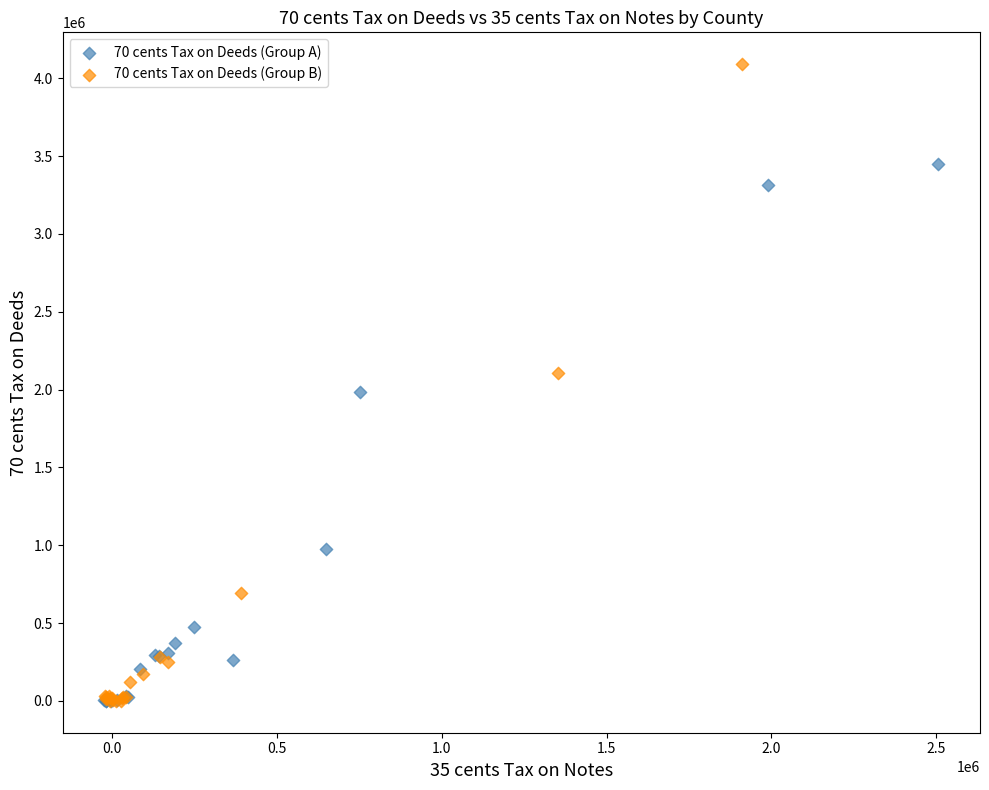

Which series has the largest Y range (max minus min)?

70 cents Tax on Deeds (Group B)